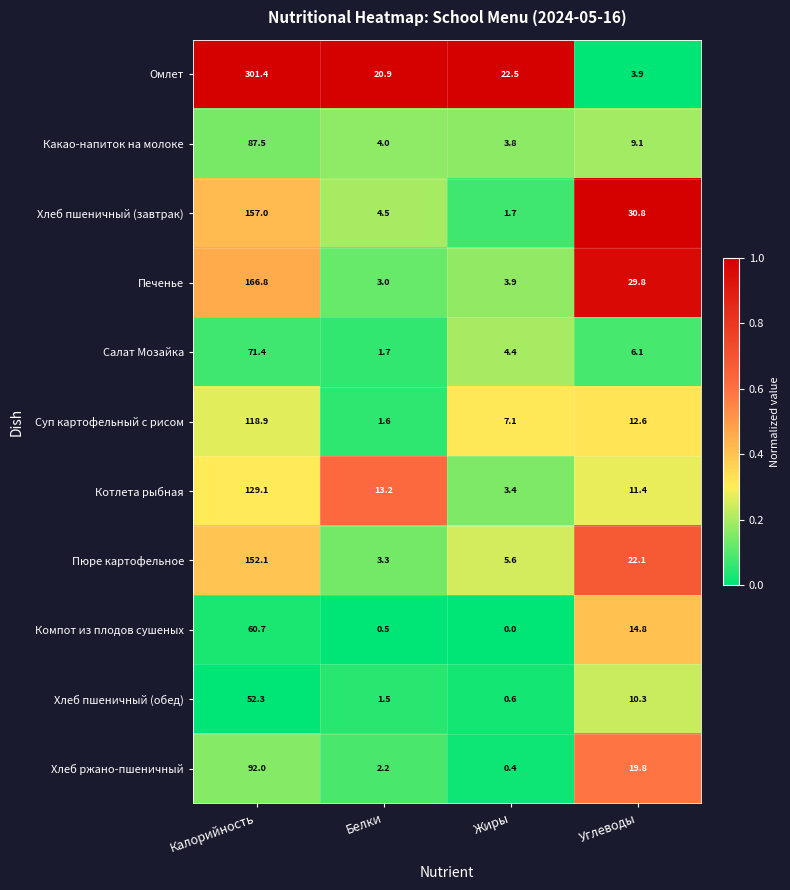

Which series has the largest range (max minus min)?

Омлет